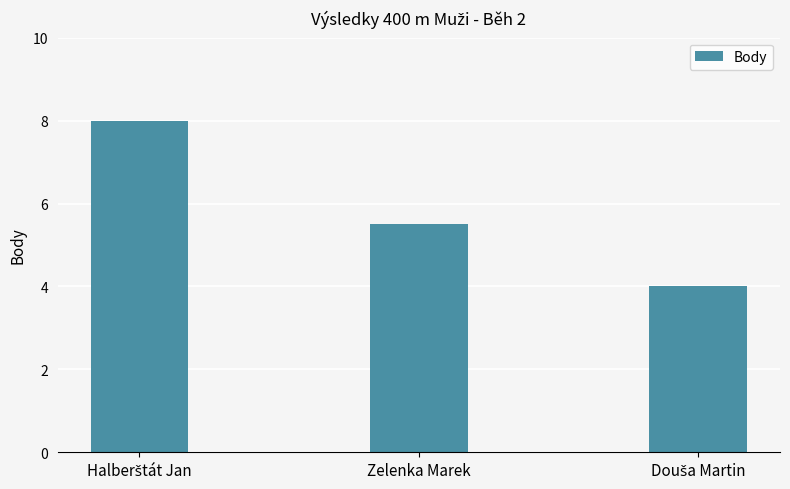

At which label is the value closest to 6?

Zelenka Marek